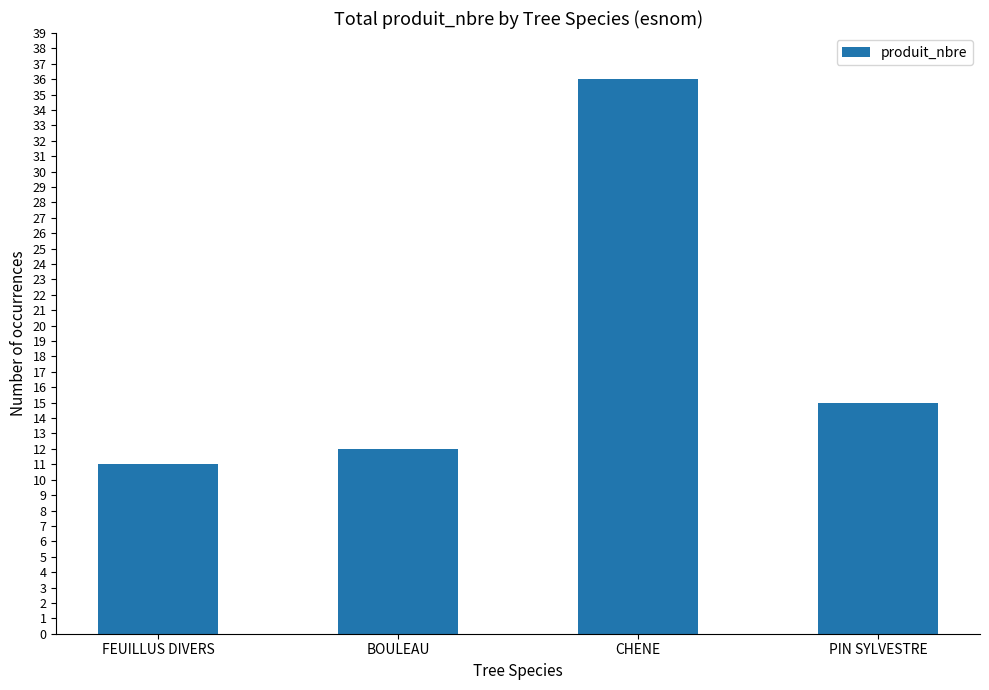

What is the difference between the second highest and second lowest values?

3